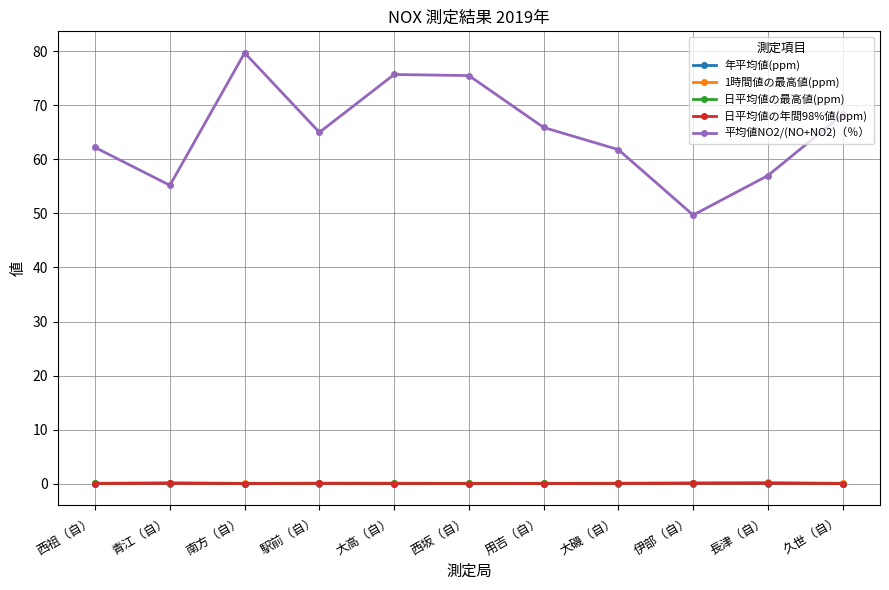

How many lines are shown in the chart?

5